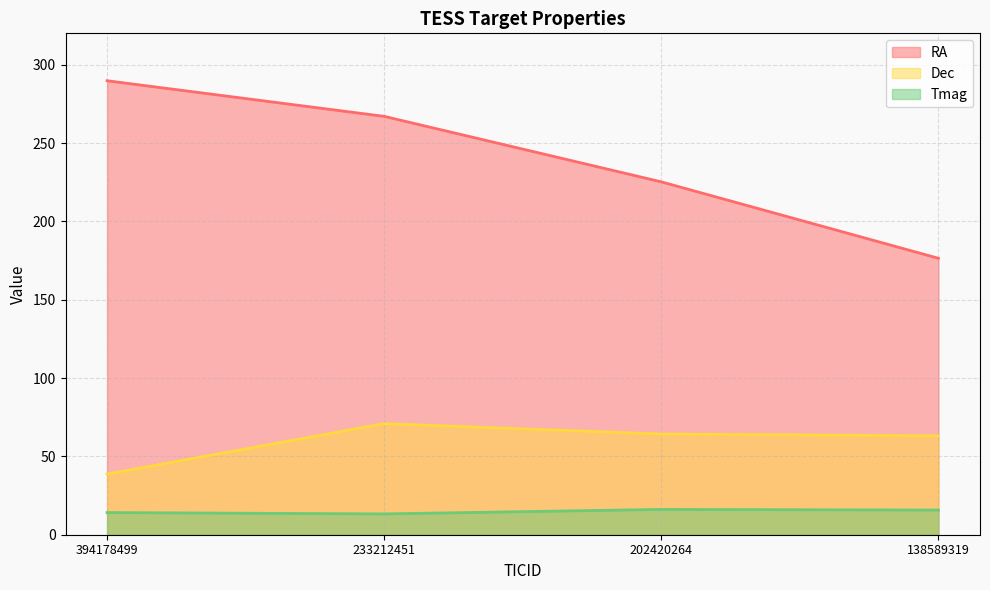

True or false: Dec has a value of 32.0 at 202420264.

False